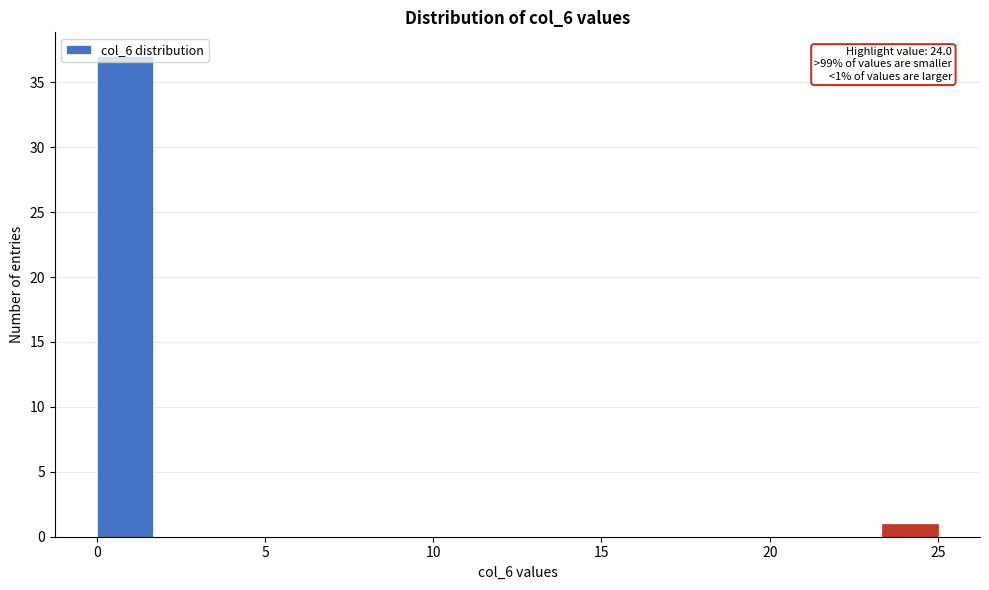

Around what value on the x-axis is the tallest bar? Give the approximate position of its centre, as read against the axis.

1.0